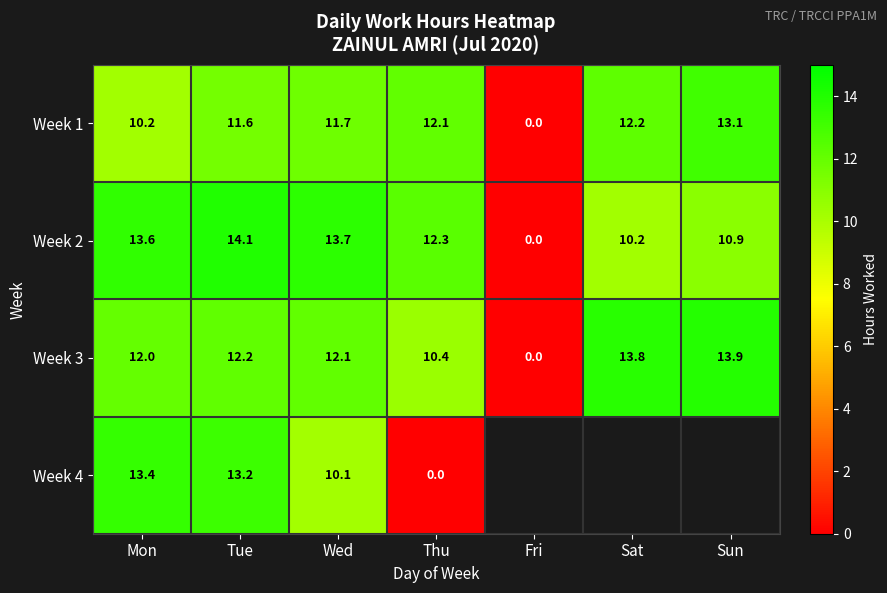

What is the difference between the maximum and minimum values in the Week 3 series?

13.9